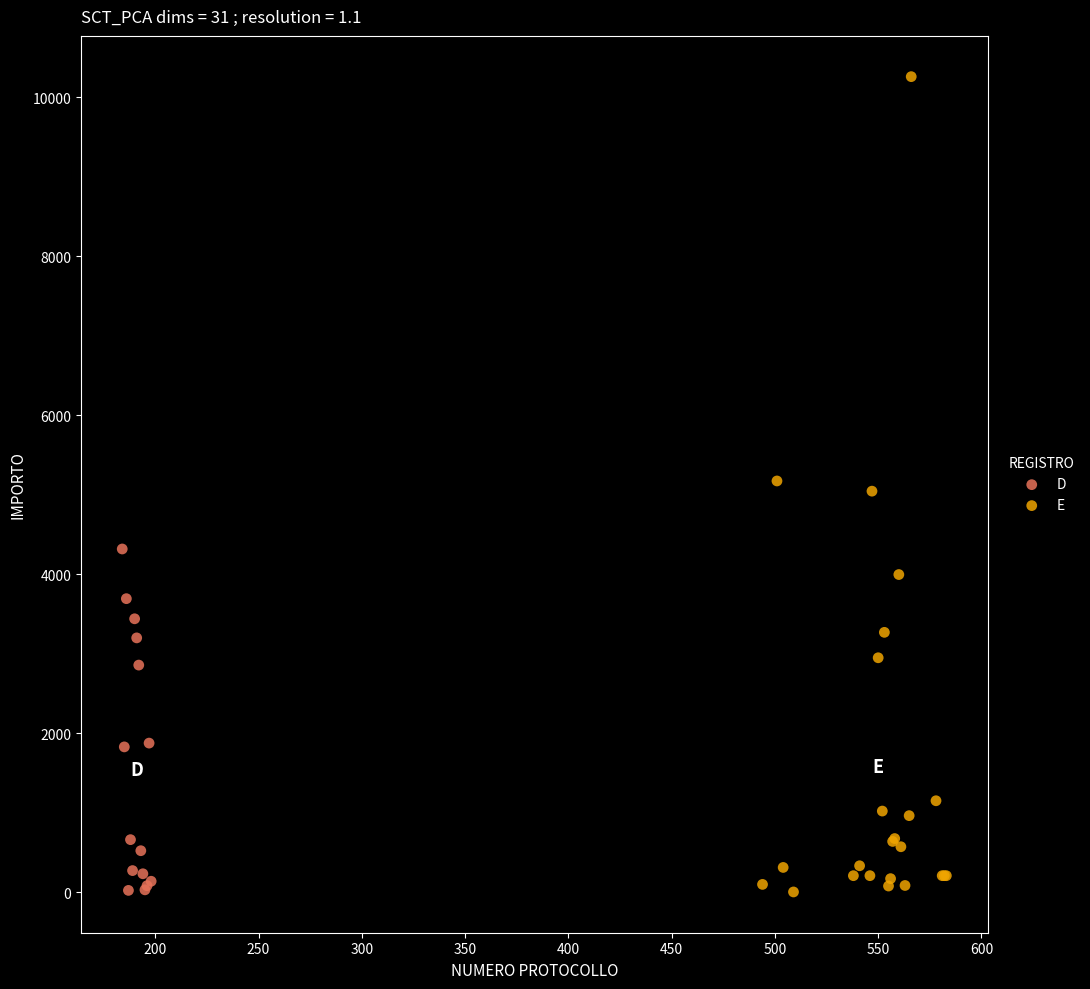

Which series reaches the maximum Y coordinate?

E